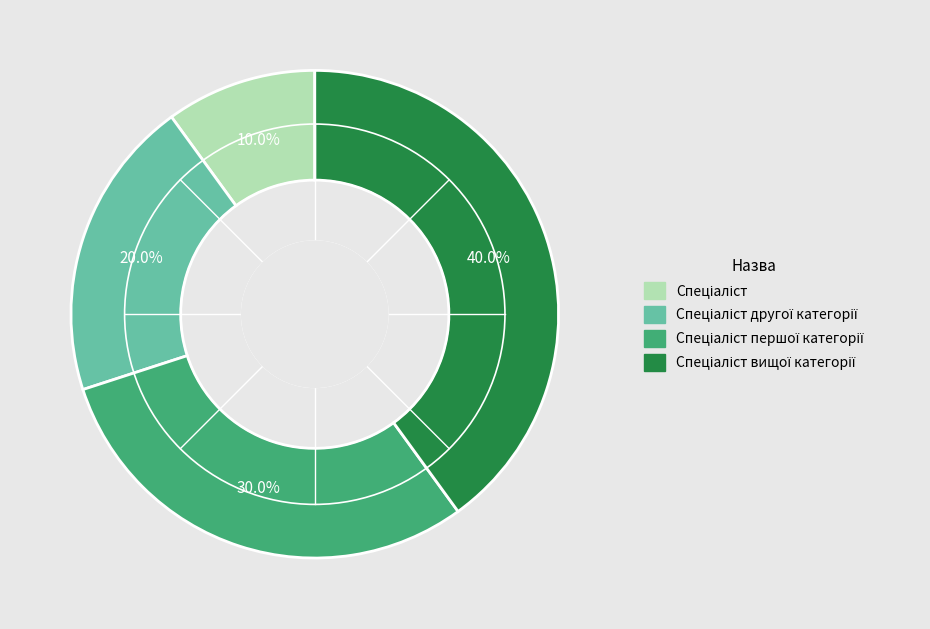

Does any single category account for the majority?

No